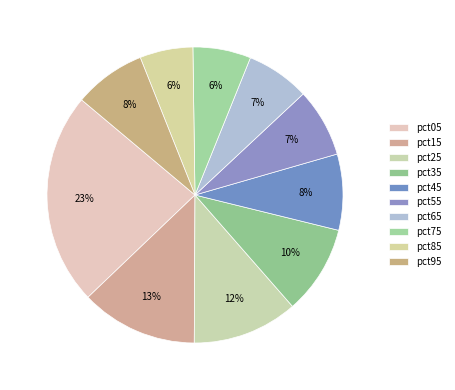

To the nearest percent, what is the average slice percentage?

10%